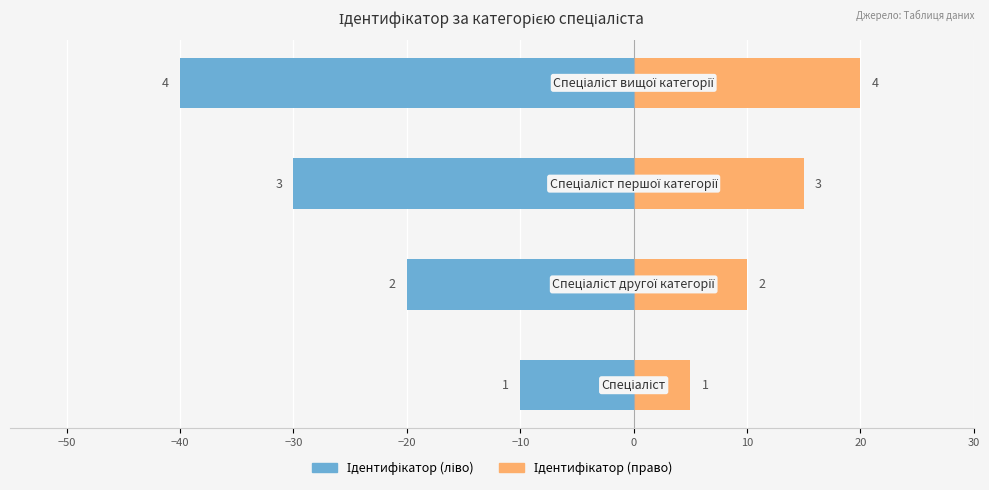

Does the chart contain stacked bars?

No